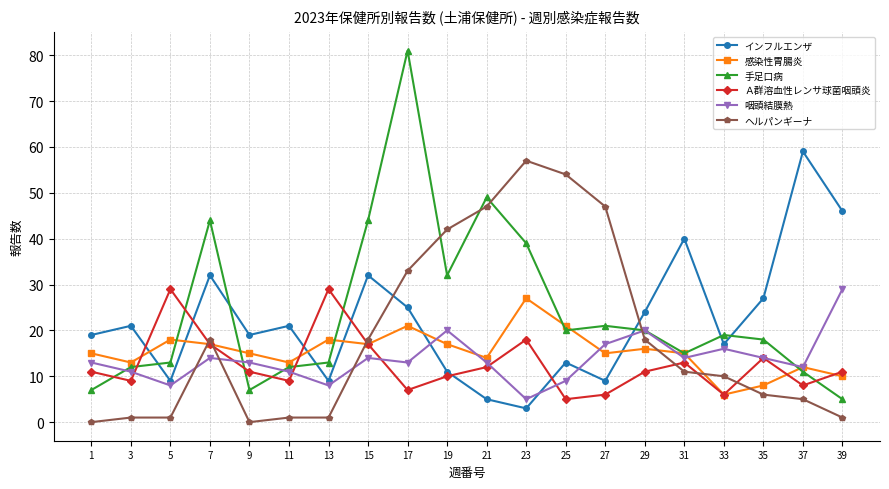

How many lines are shown in the chart?

6